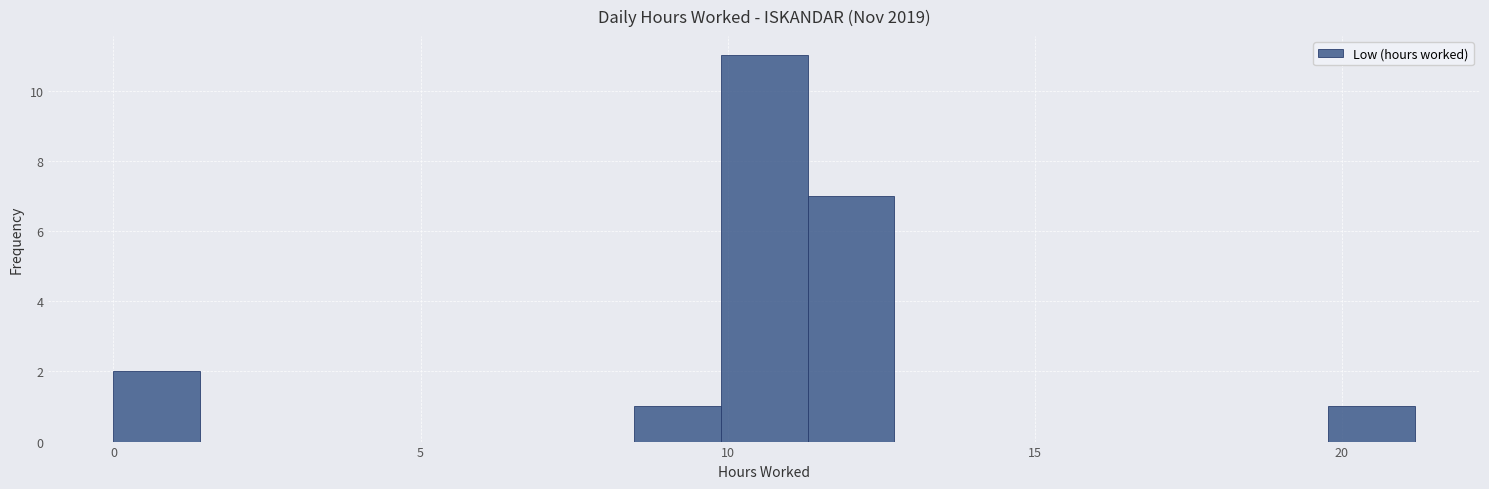

Around what value on the x-axis is the tallest bar? Give the approximate position of its centre, as read against the axis.

10.5